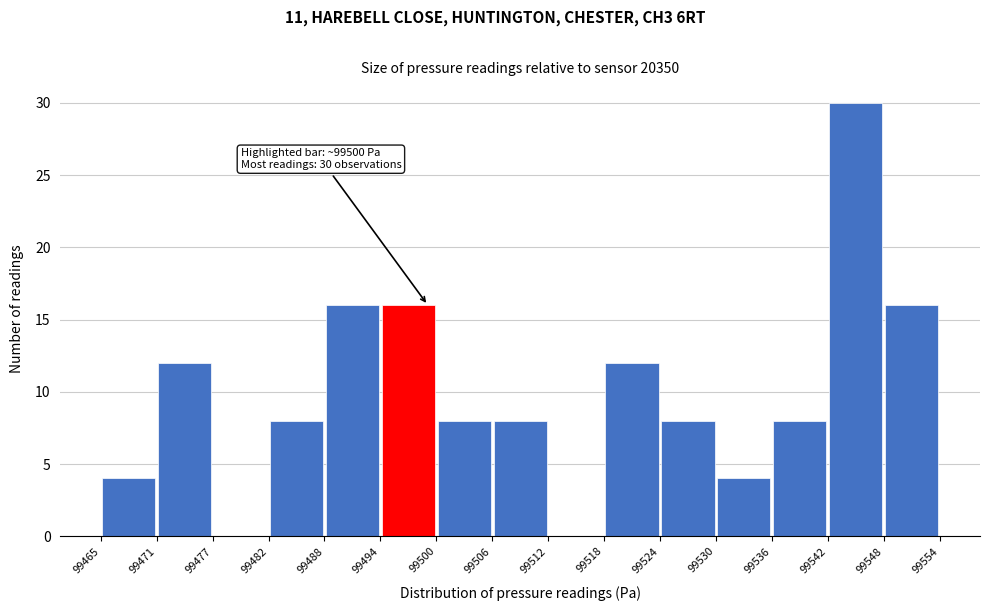

Which range on the x-axis has the tallest bar?

99542 to 99548